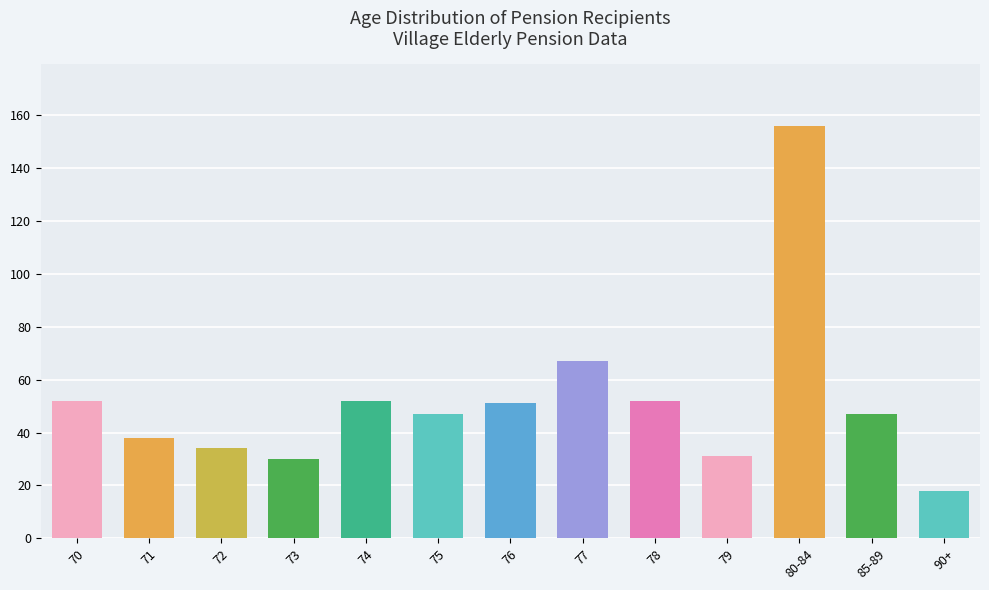

Between 72 and 85-89, which is larger?

85-89